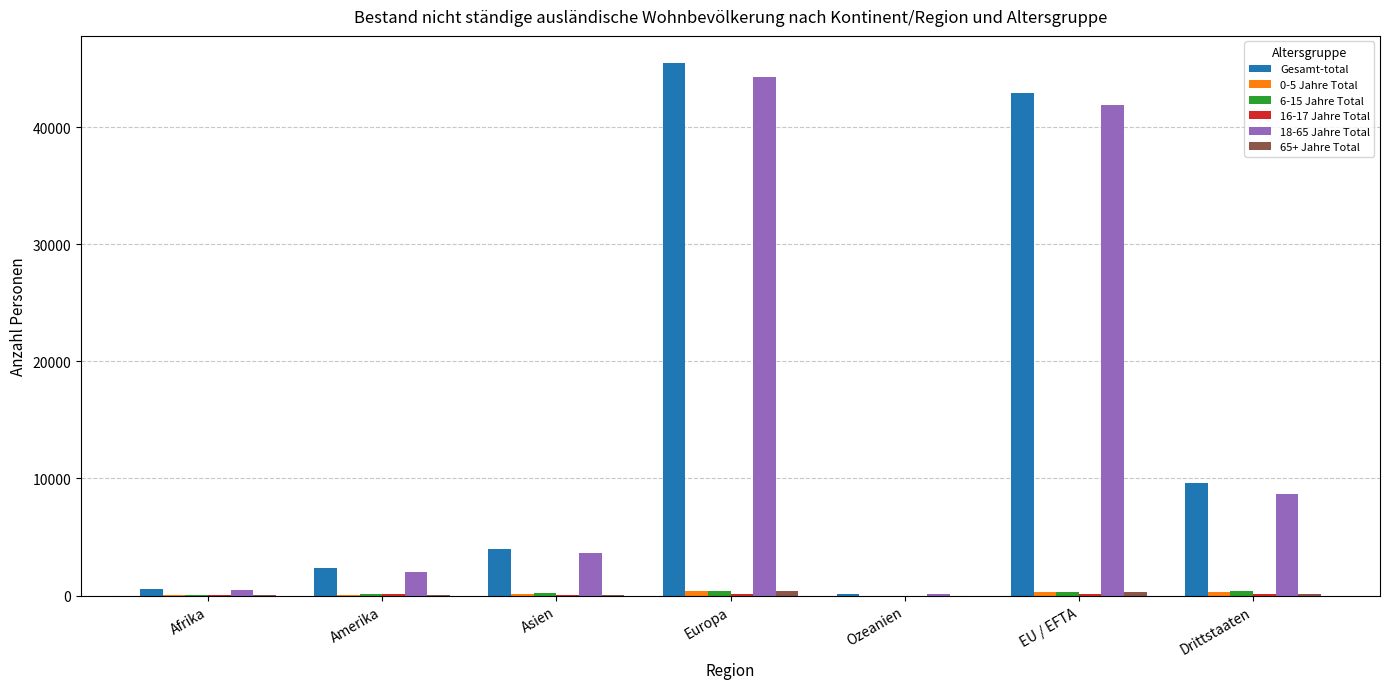

Does the chart contain stacked bars?

No